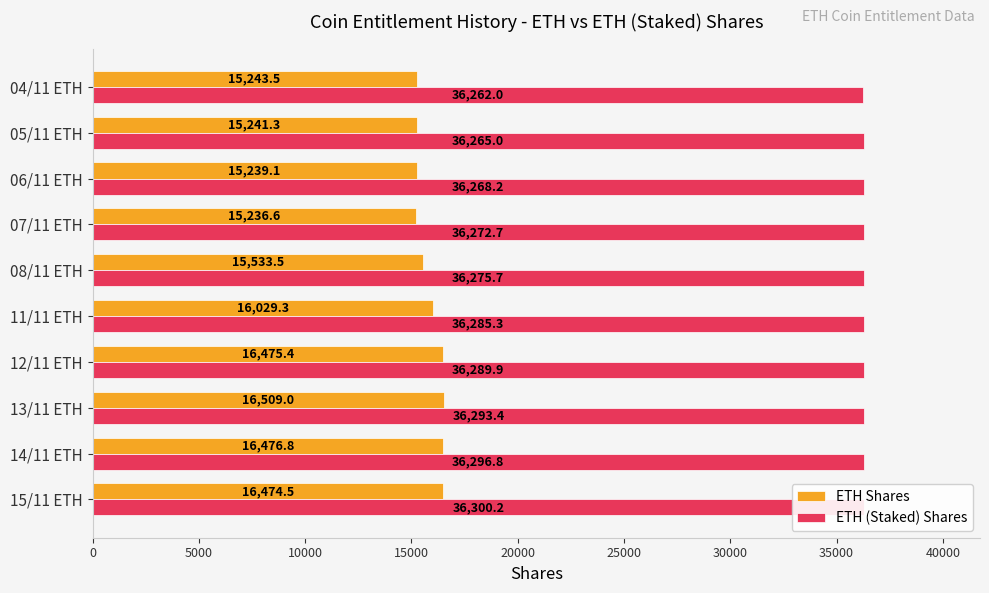

What is the sum of all ETH (Staked) Shares values?

362809.2